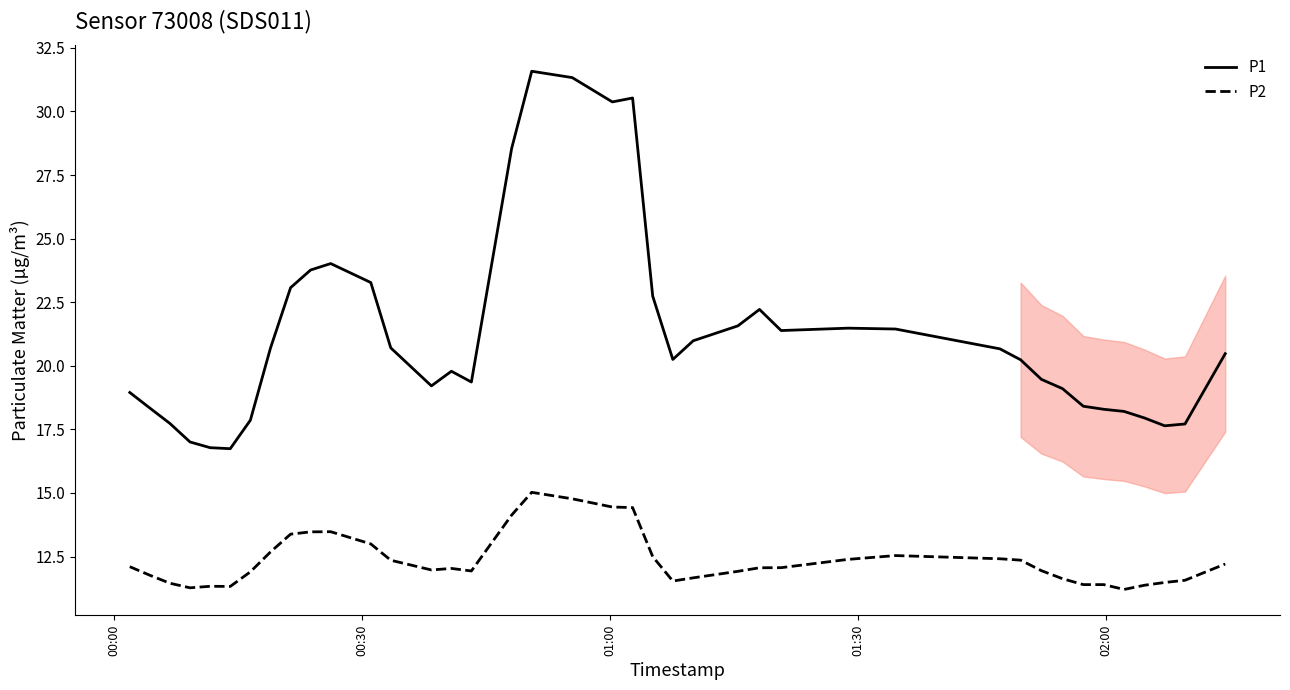

How many lines are shown in the chart?

2